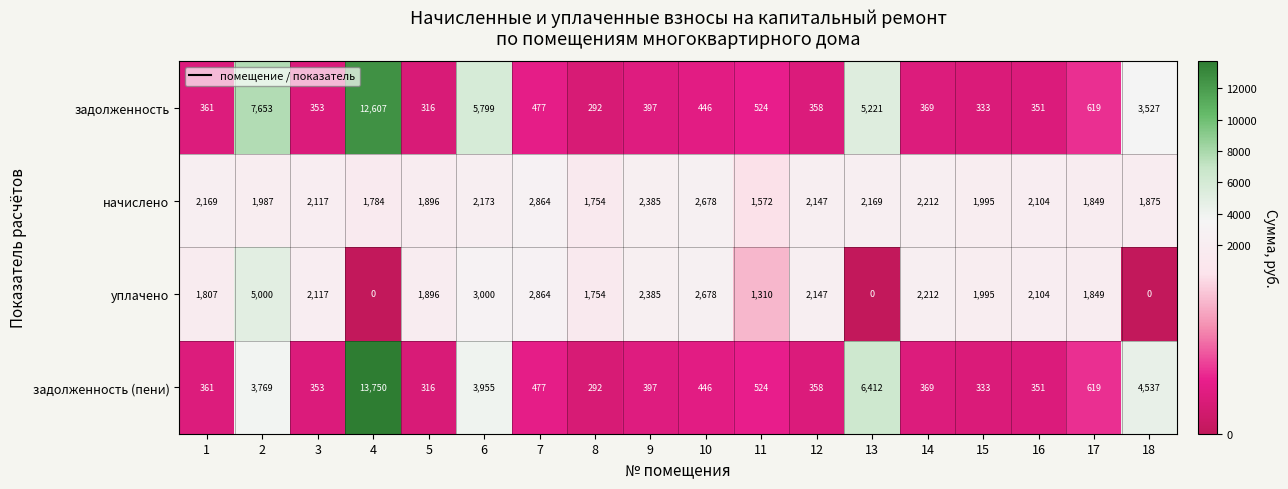

Where is начислено nearest to the value 2218?

14